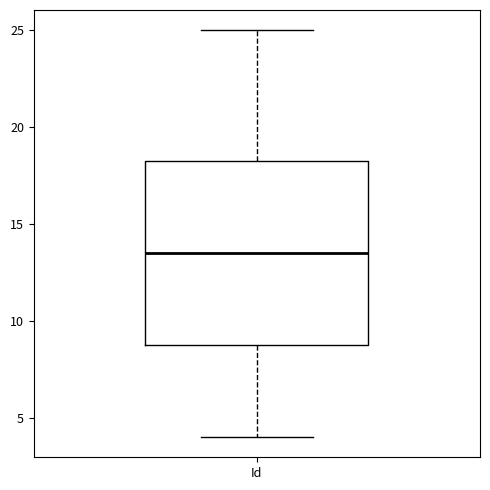

Transcribe this box plot: give where the median line is, the range the box spans, and where the two whiskers end, as read against the y-axis. The values are not printed on the chart, so give them approximately, as read against the axis.

median 13.5, box 9.0 to 18.5, whiskers 4.0 to 25.0